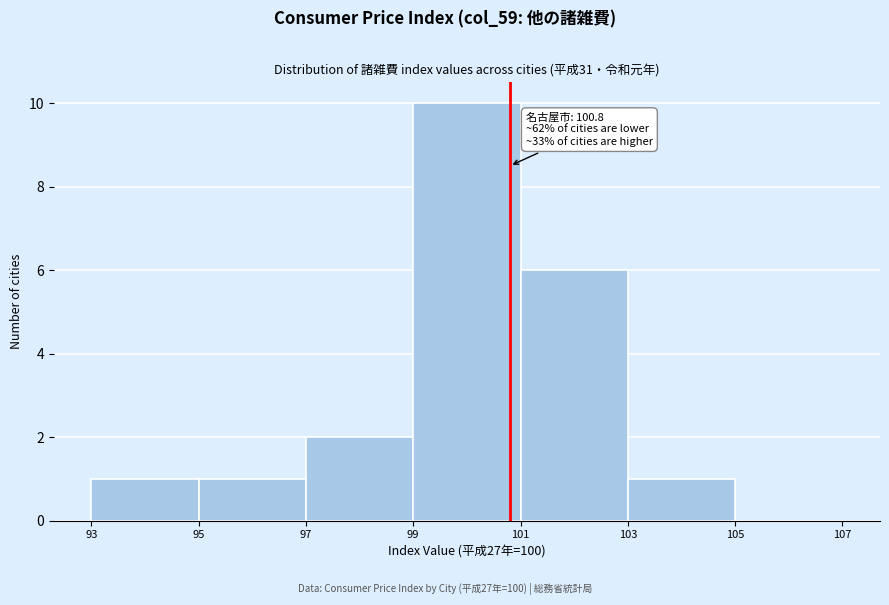

Which range on the x-axis has the tallest bar?

99 to 101